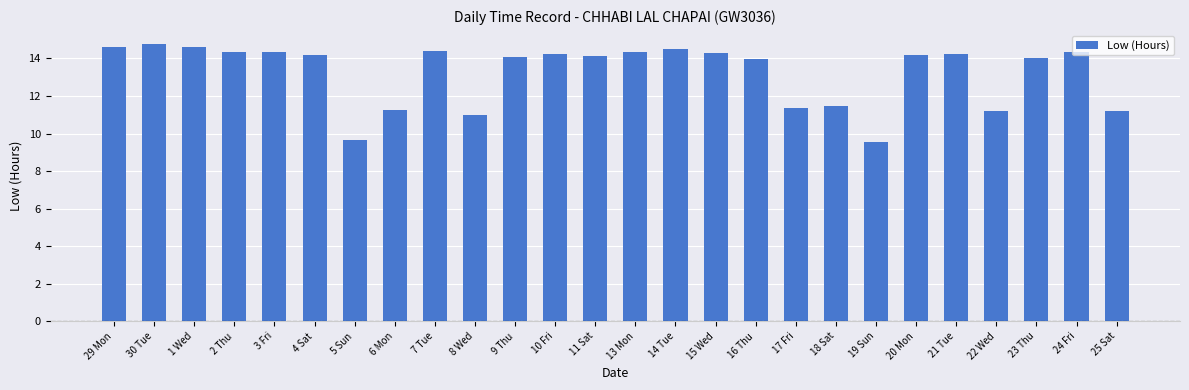

How many categories are shown in the chart?

26